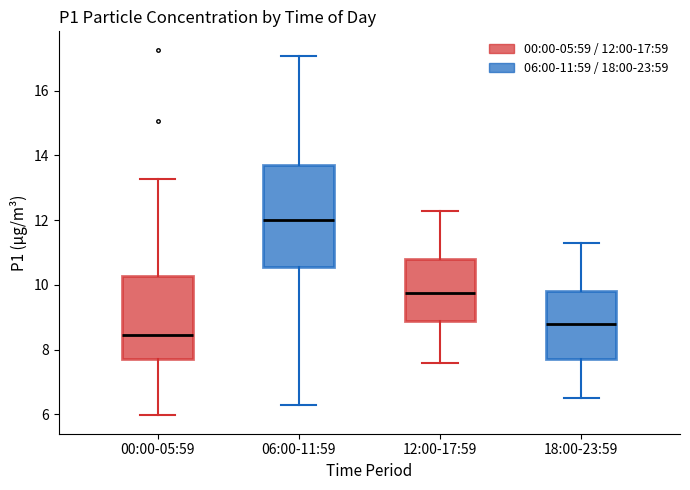

Reading left to right, transcribe this box plot: for each box, give where its median line is, the range the box spans, and where its two whiskers end, as read against the y-axis. The values are not printed on the chart, so give them approximately, as read against the axis.

00:00-05:59: median 8.4, box 7.8 to 10.2, whiskers 6.0 to 13.2
06:00-11:59: median 12.0, box 10.6 to 13.8, whiskers 6.2 to 17.0
12:00-17:59: median 9.8, box 9.0 to 10.8, whiskers 7.6 to 12.4
18:00-23:59: median 8.8, box 7.8 to 9.8, whiskers 6.6 to 11.4